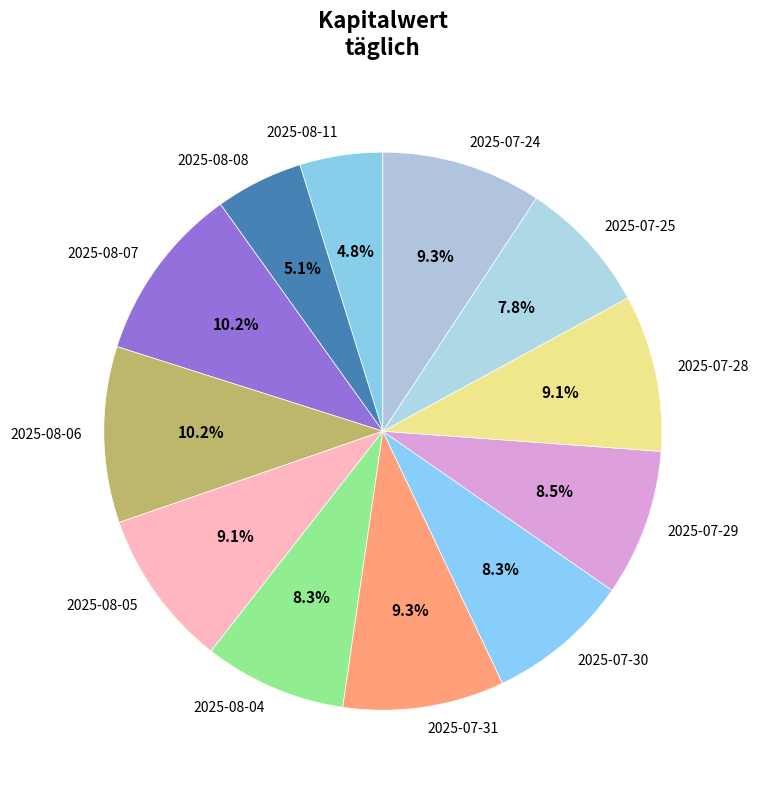

Is it true that 2025-07-25 is 8% of the pie?

True